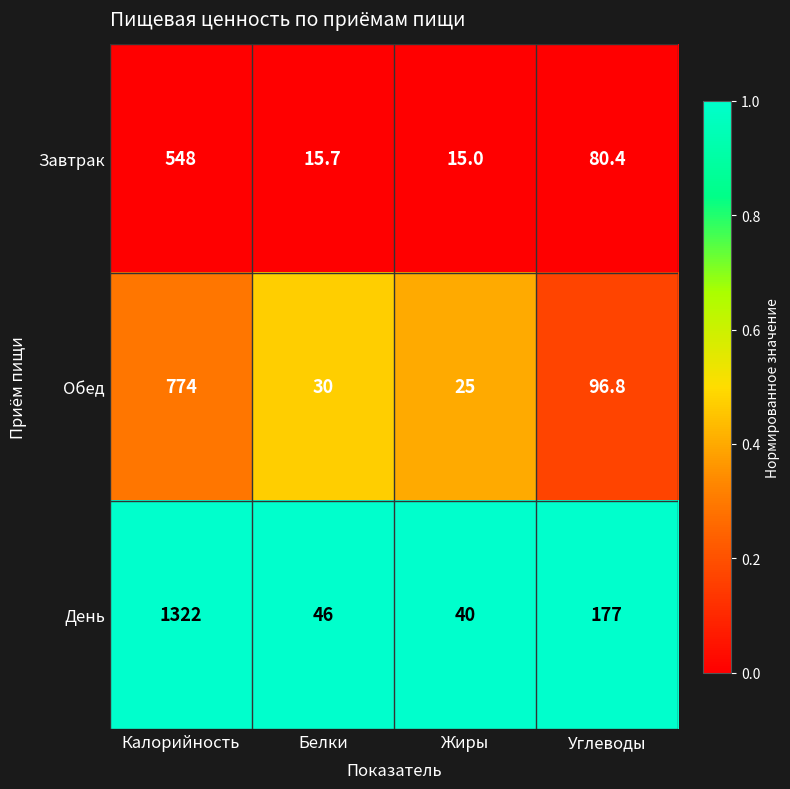

What is the average value of the Завтрак series?

164.8